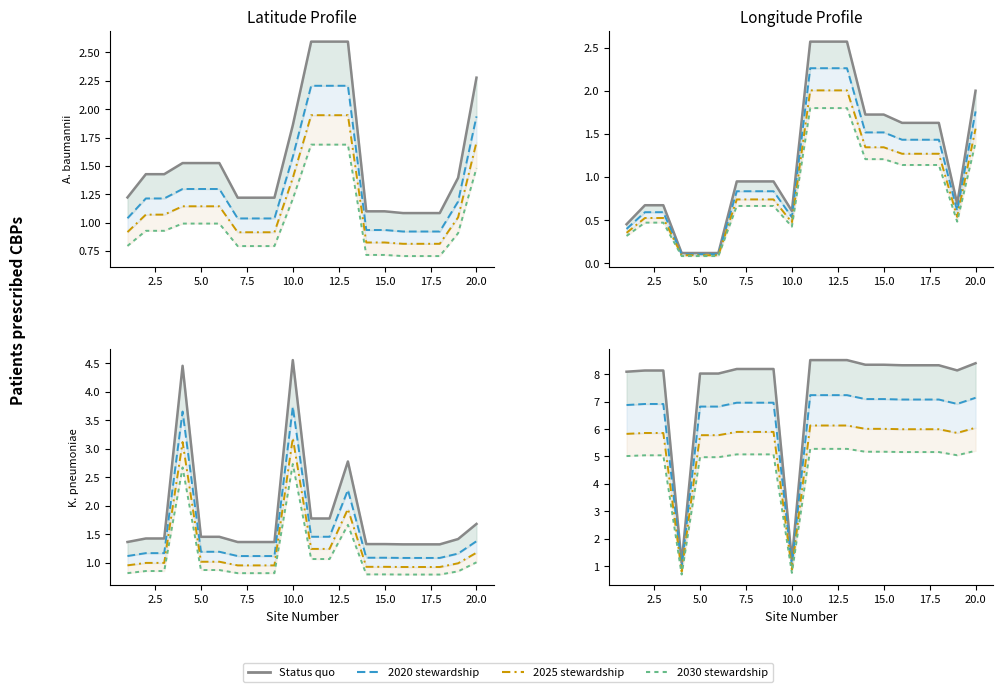

Is it true that 2020 stewardship equals 7.0 at 15.0?

True